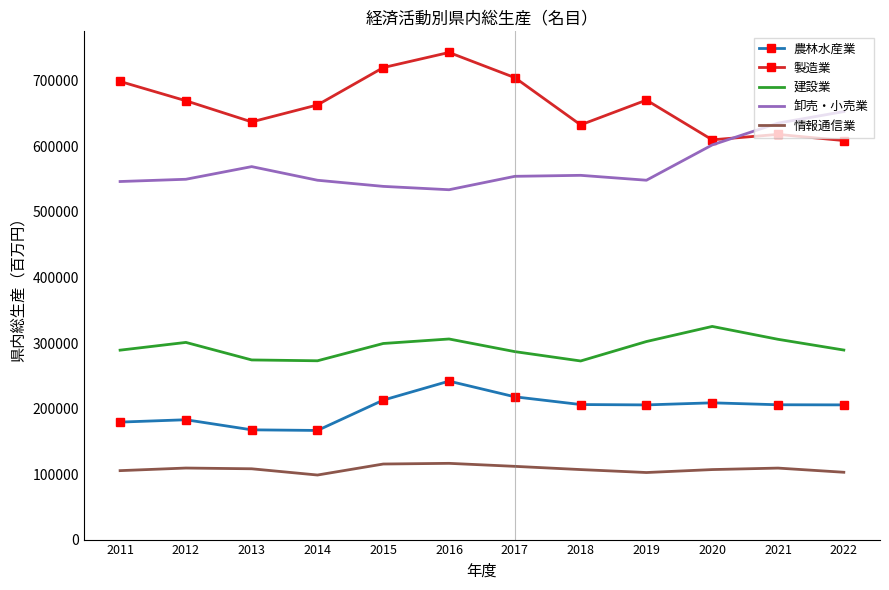

What is the difference between the highest and lowest values at 2022?

550526